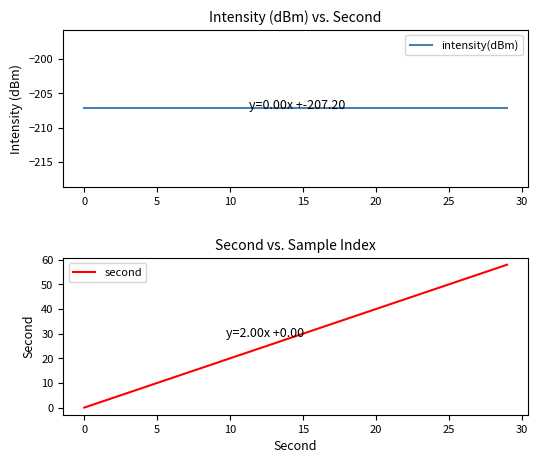

What is the maximum value shown in the chart?

58.0